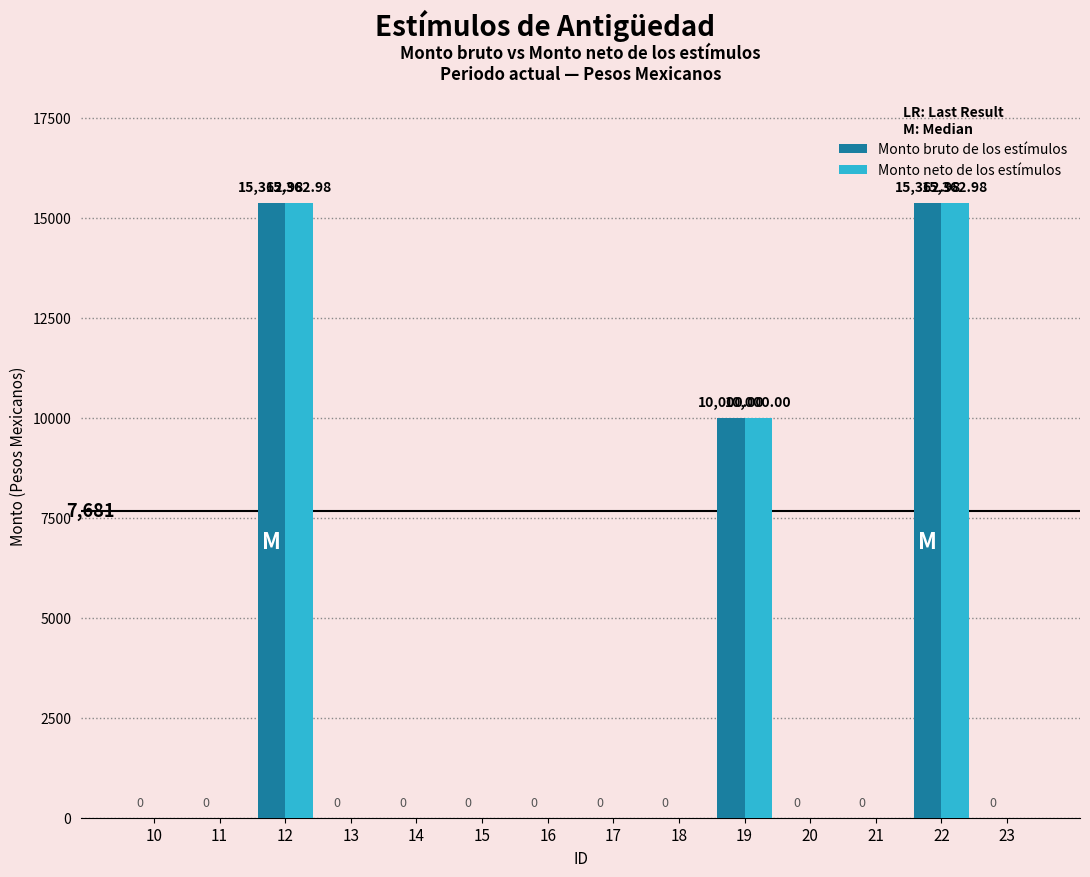

What is the average value of the Monto neto de los estímulos series?

2909.0